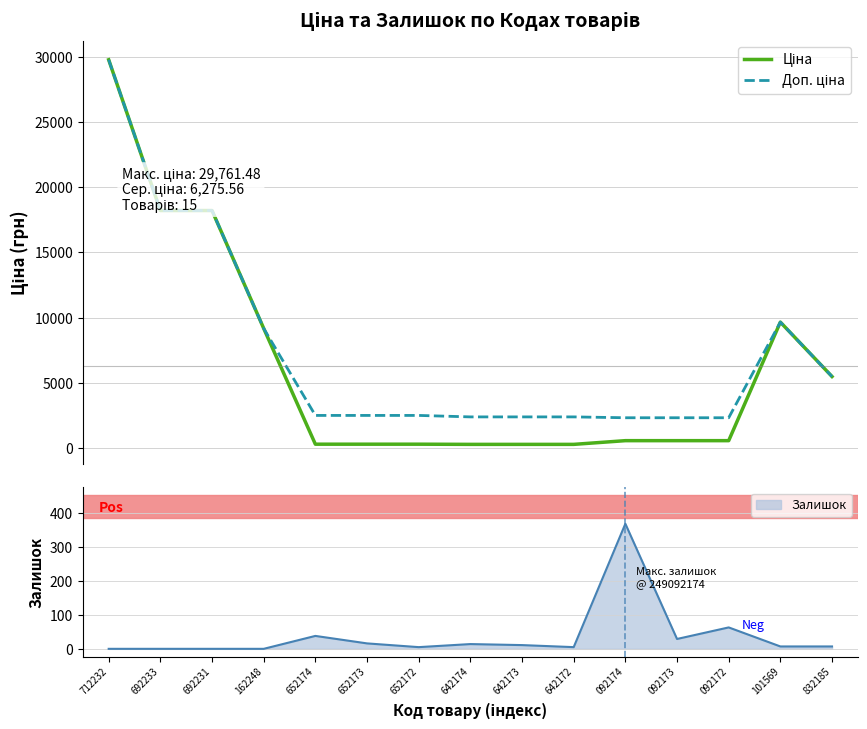

Reading left to right, extract all data points from this chart.

Ціна: 712232=29761.5	692233=18212.0	692231=18212.0	162248=9185.1	652174=314.7	652173=314.7	652172=314.7	642174=300.6	642173=300.6	642172=300.6	092174=584.9	092173=584.9	092172=584.9	101569=9664.7	832185=5497.3
Доп. ціна: 712232=29761.5	692233=18212.0	692231=18212.0	162248=9185.1	652174=2517.5	652173=2517.5	652172=2517.5	642174=2405.2	642173=2405.2	642172=2405.2	092174=2339.7	092173=2339.7	092172=2339.7	101569=9664.7	832185=5497.3